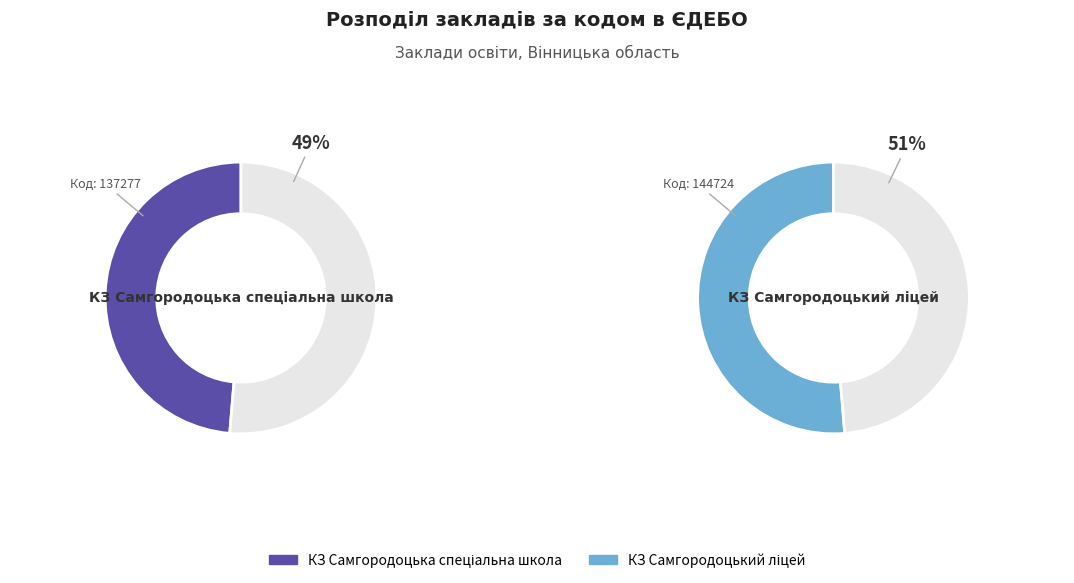

True or false: КЗ Самгородоцький ліцей accounts for 51% of the total.

True